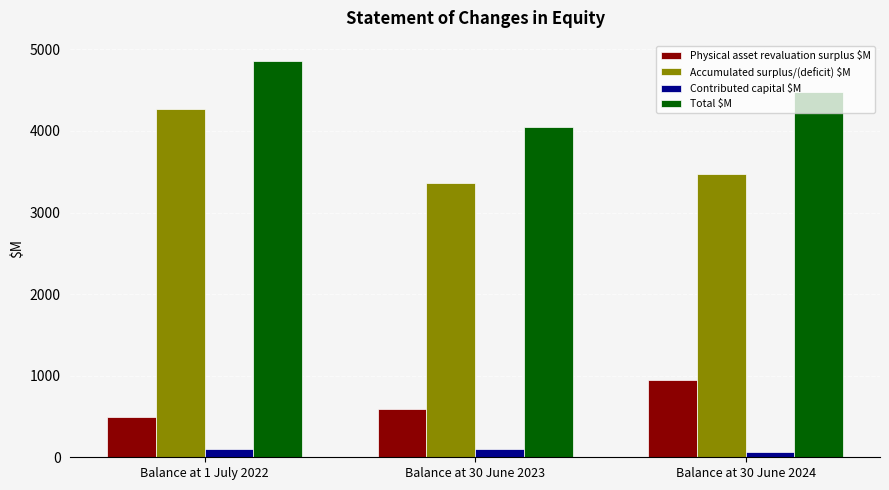

Which series has the widest spread of values?

Accumulated surplus/(deficit) $M